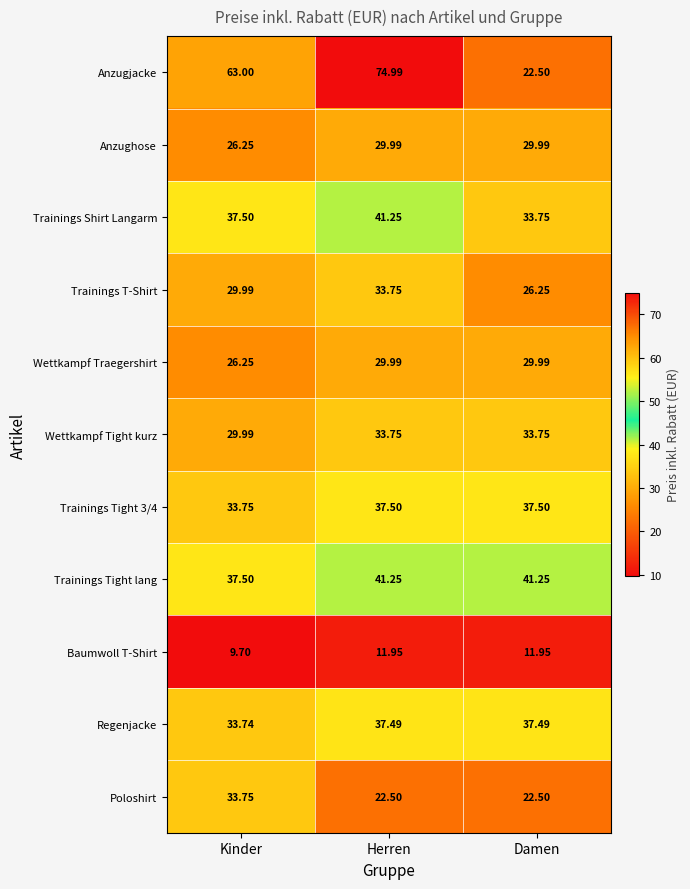

What is the total value across all series at Damen?

326.9